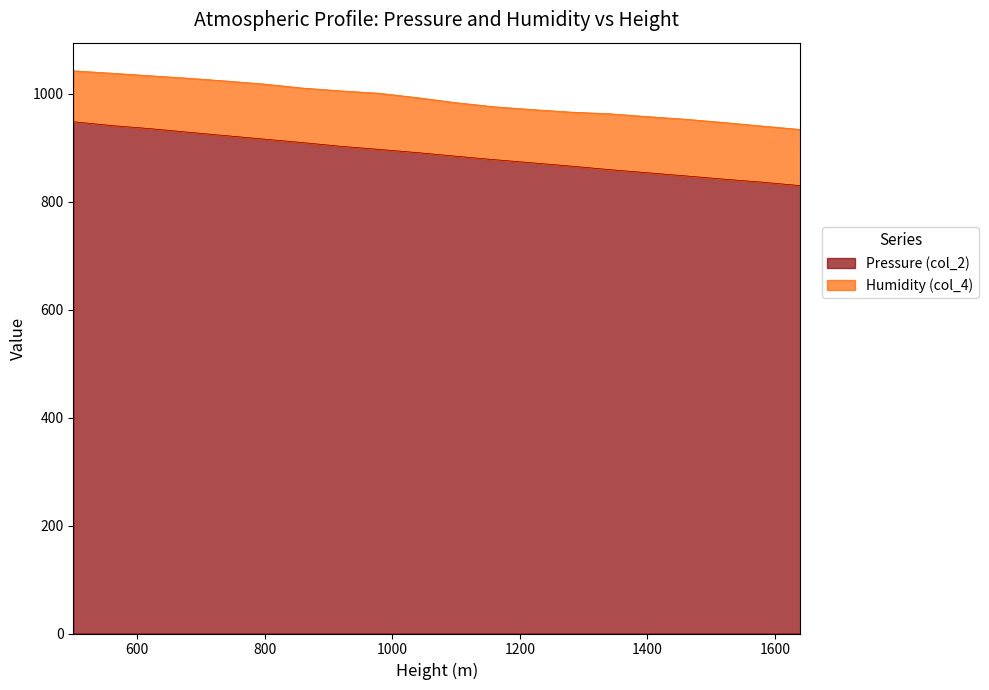

The chart shows a value of 1440.2 at 1460. True or false?

False